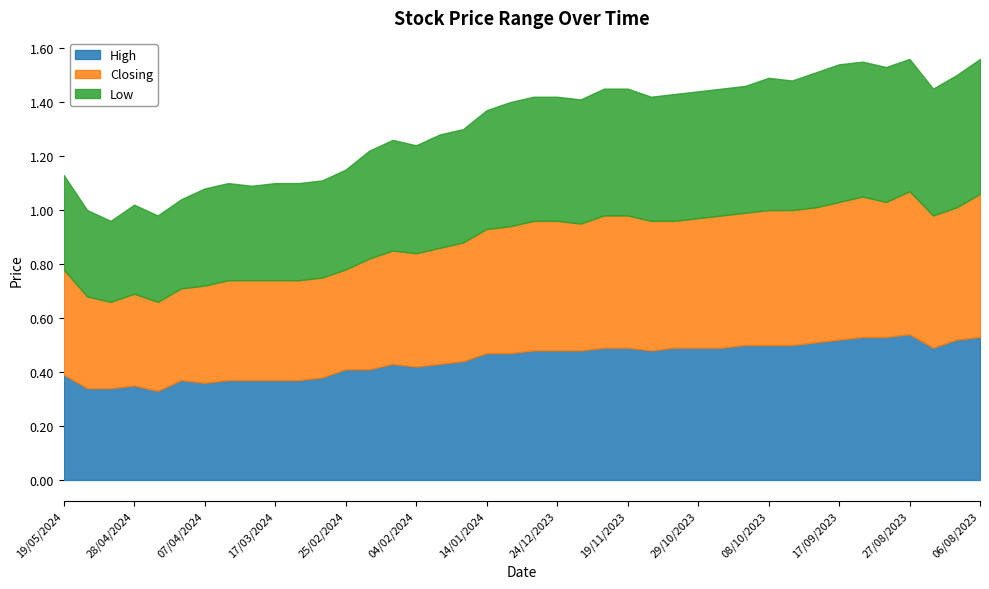

Rank the series by their maximum value, from lowest to highest.

Low, Closing, High